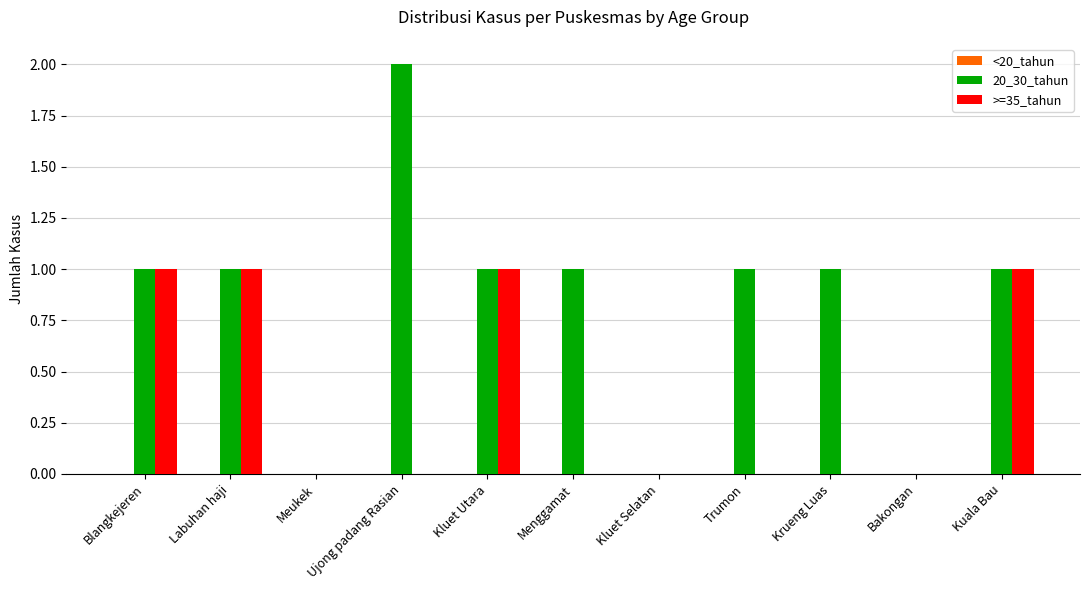

Are the bars grouped side by side (vs. stacked)?

Yes